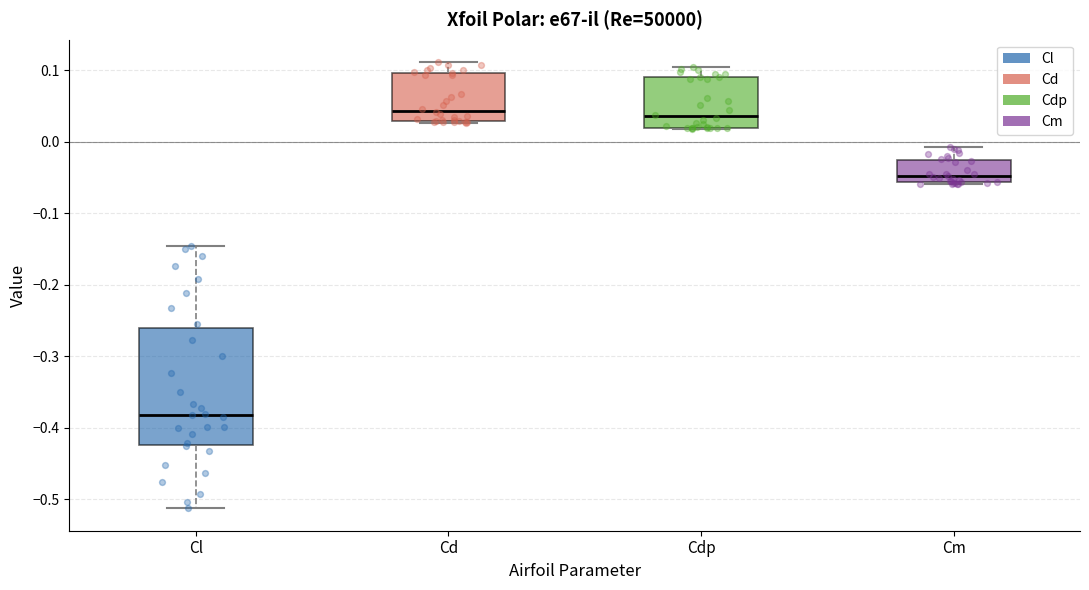

Where does the lower whisker of the box for Cl end on the y-axis? The values are not printed on the chart, so give them approximately, as read against the axis.

-0.51